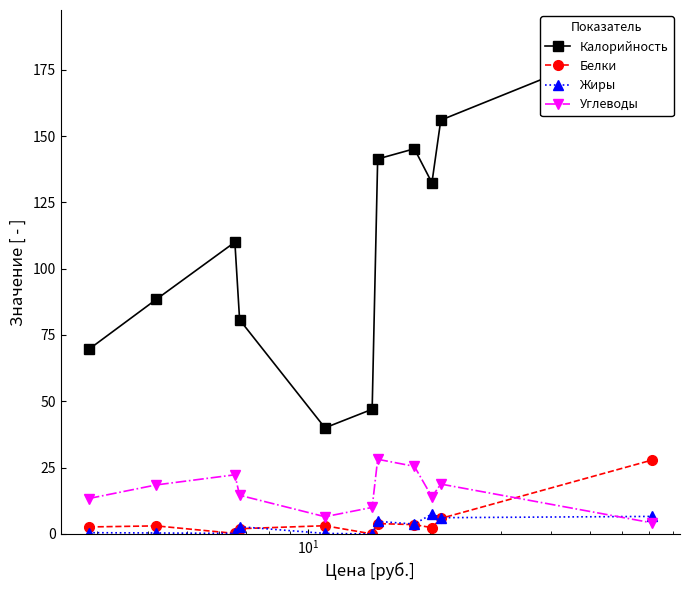

Which series has the largest total across all categories?

Калорийность